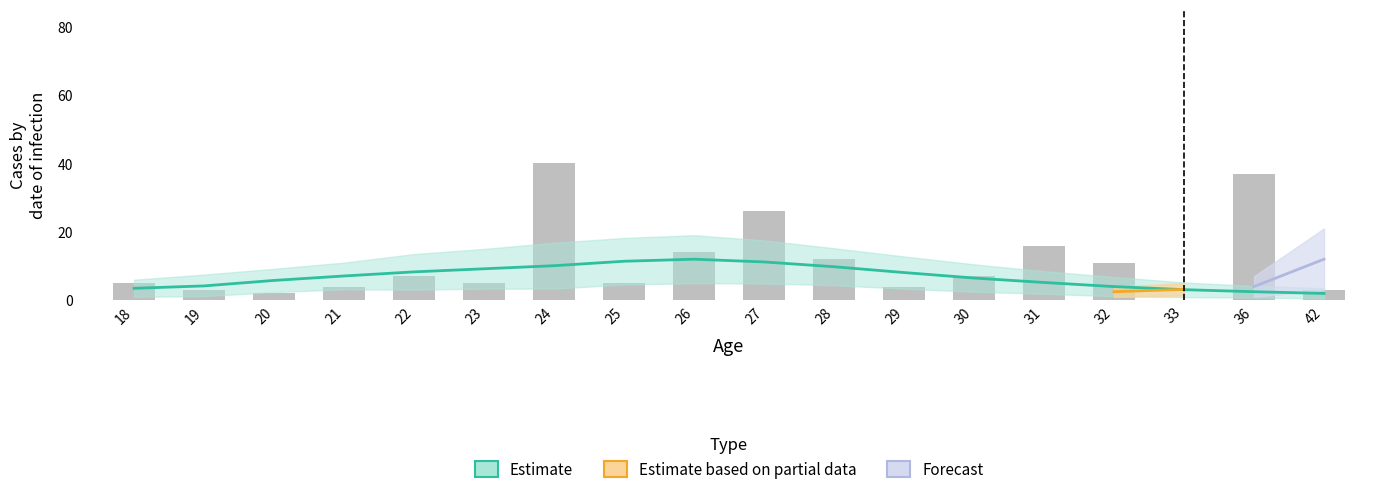

How many positive values are there?

17